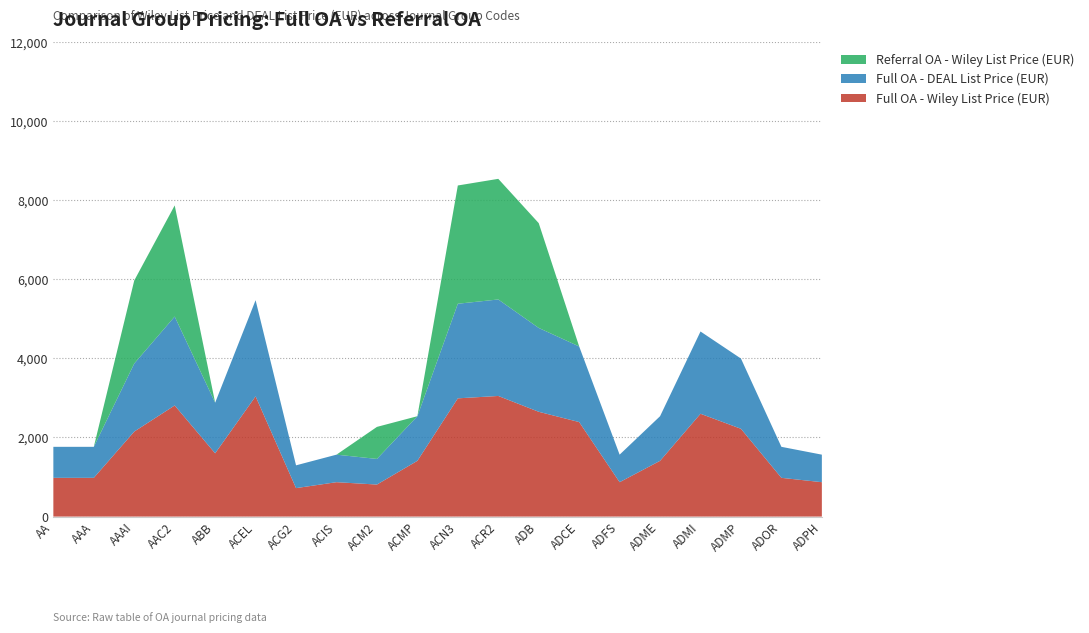

Reading left to right, list all the values displayed in this chart.

Full OA - Wiley List Price (EUR): AA=980	AAA=980	AAAI=2150	AAC2=2810	ABB=1600	ACEL=3040	ACG2=720	ACIS=870	ACM2=810	ACMP=1410	ACN3=2990	ACR2=3050	ADB=2650	ADCE=2390	ADFS=870	ADME=1410	ADMI=2600	ADMP=2220	ADOR=980	ADPH=870
Full OA - DEAL List Price (EUR): AA=784	AAA=784	AAAI=1720	AAC2=2248	ABB=1280	ACEL=2432	ACG2=576	ACIS=696	ACM2=648	ACMP=1128	ACN3=2392	ACR2=2440	ADB=2120	ADCE=1912	ADFS=696	ADME=1128	ADMI=2080	ADMP=1776	ADOR=784	ADPH=696
Referral OA - Wiley List Price (EUR): AA=0	AAA=0	AAAI=2100	AAC2=2810	ABB=0	ACEL=0	ACG2=0	ACIS=0	ACM2=810	ACMP=0	ACN3=2990	ACR2=3050	ADB=2650	ADCE=0	ADFS=0	ADME=0	ADMI=0	ADMP=0	ADOR=0	ADPH=0